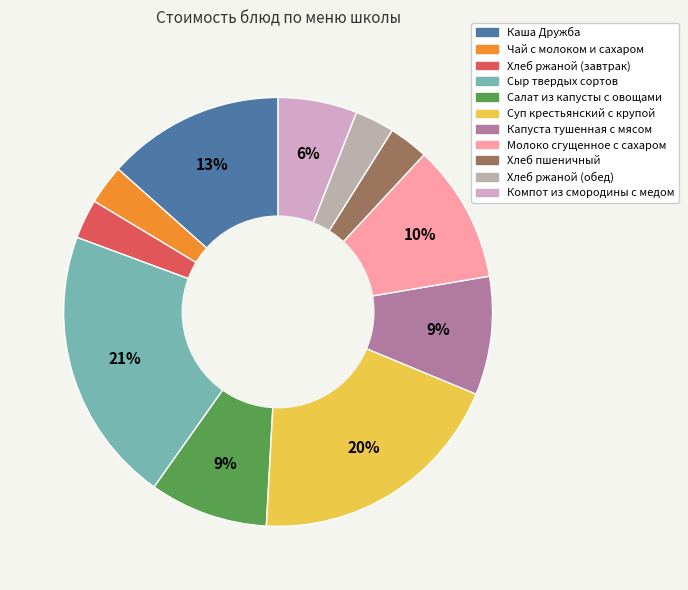

Which category has the biggest portion of the pie?

Сыр твердых сортов